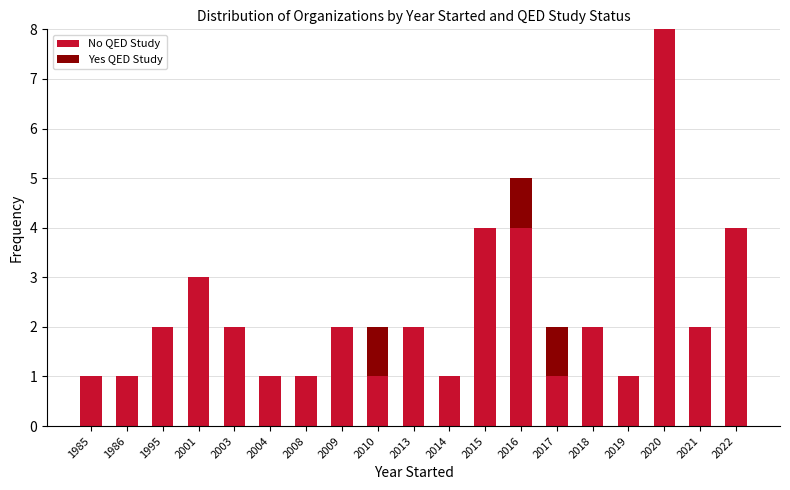

At which category is the sum across all series the highest?

2020